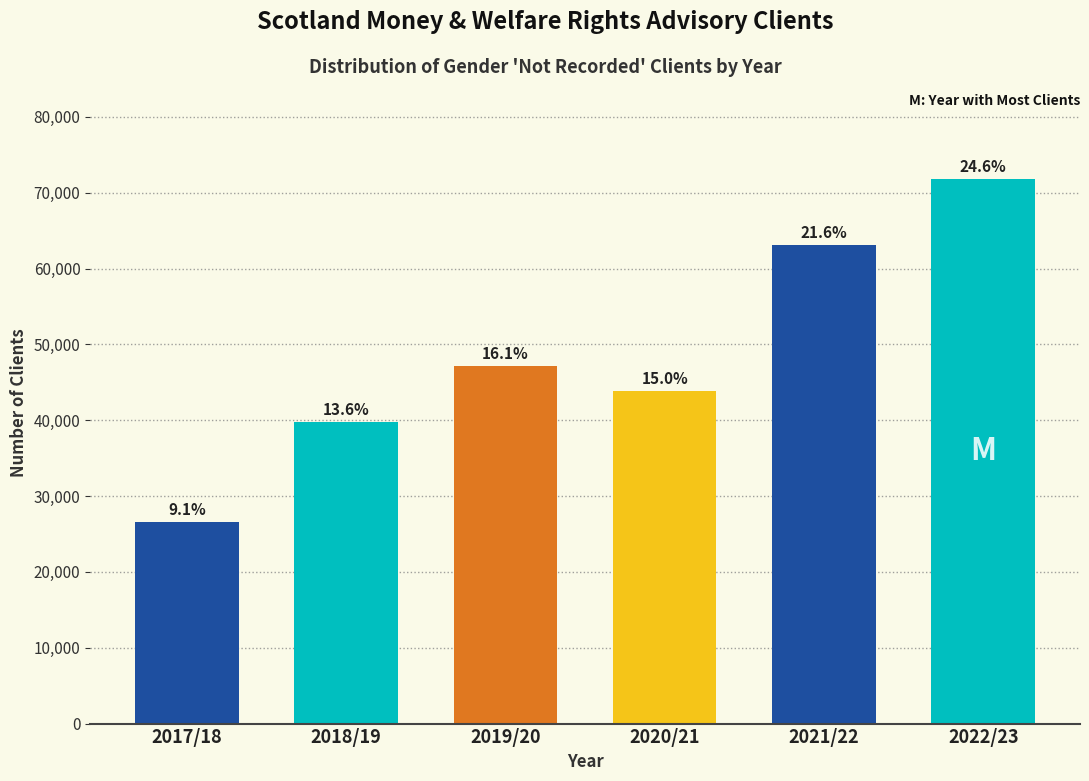

Does the chart contain any negative values?

No